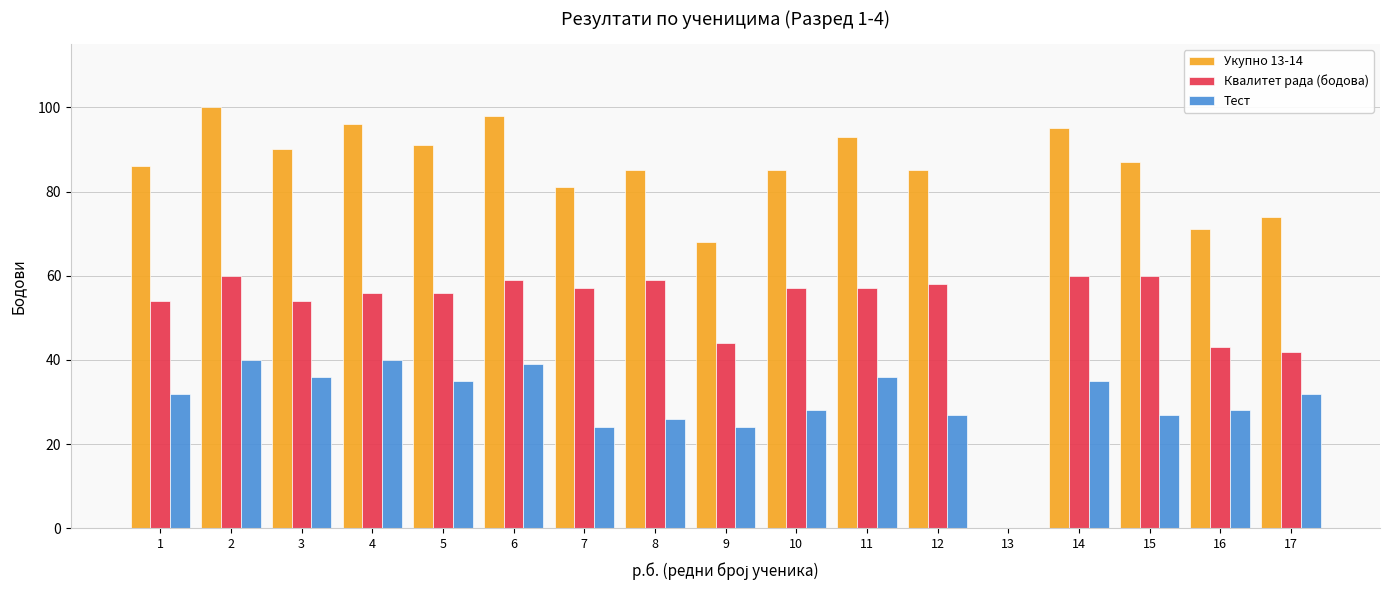

What are all the series names shown in the legend?

Укупно 13-14, Квалитет рада (бодова), Тест